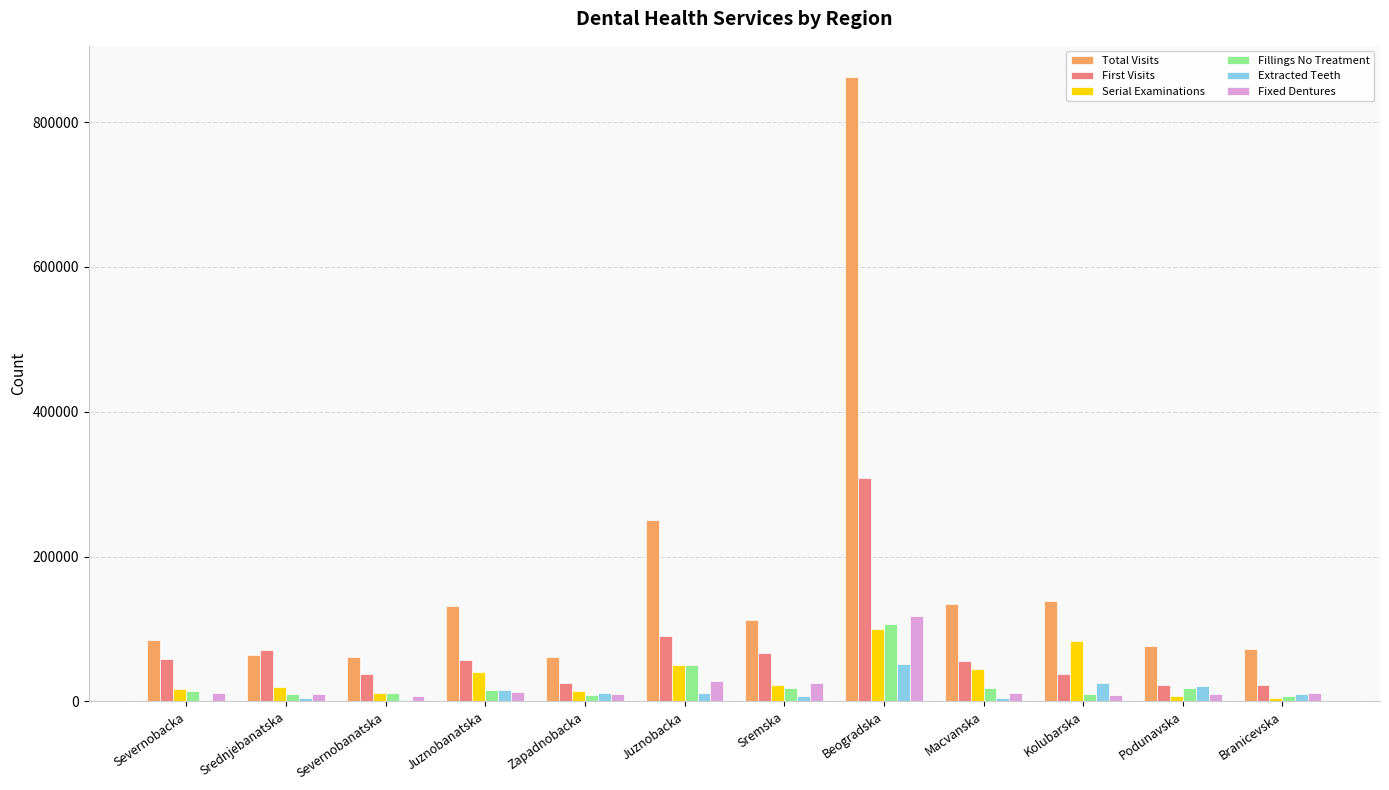

Are the bars horizontal?

No